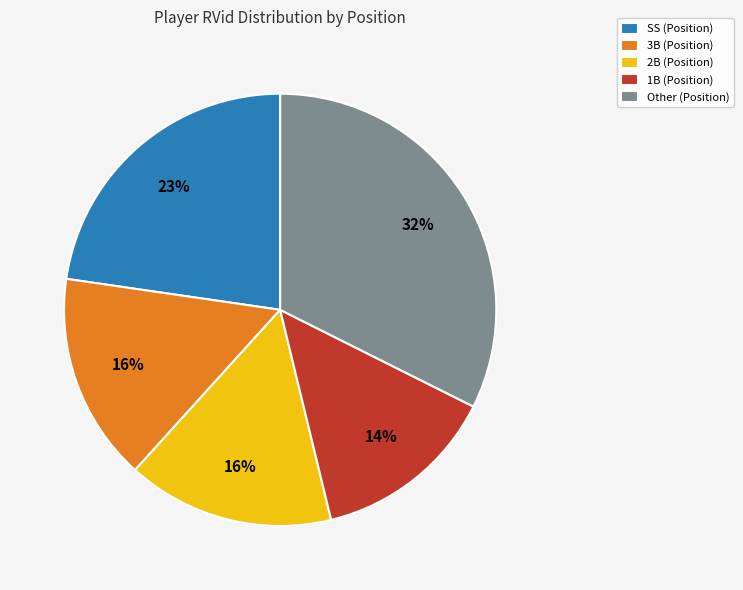

To the nearest percent, what is the average slice percentage?

20%